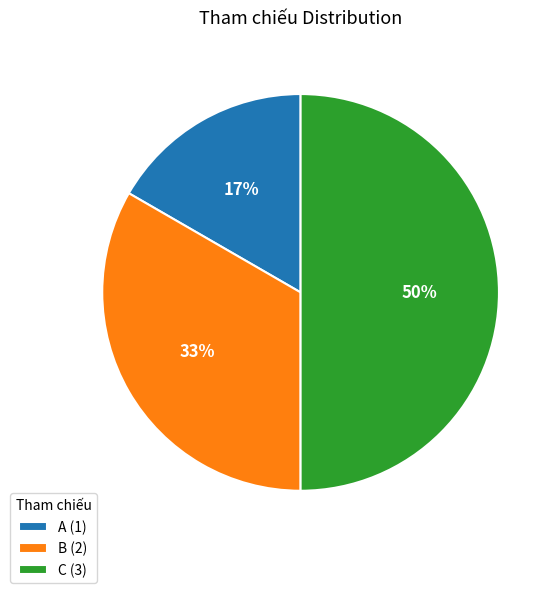

Do A (1) and C (3) together represent more than half of the pie?

Yes